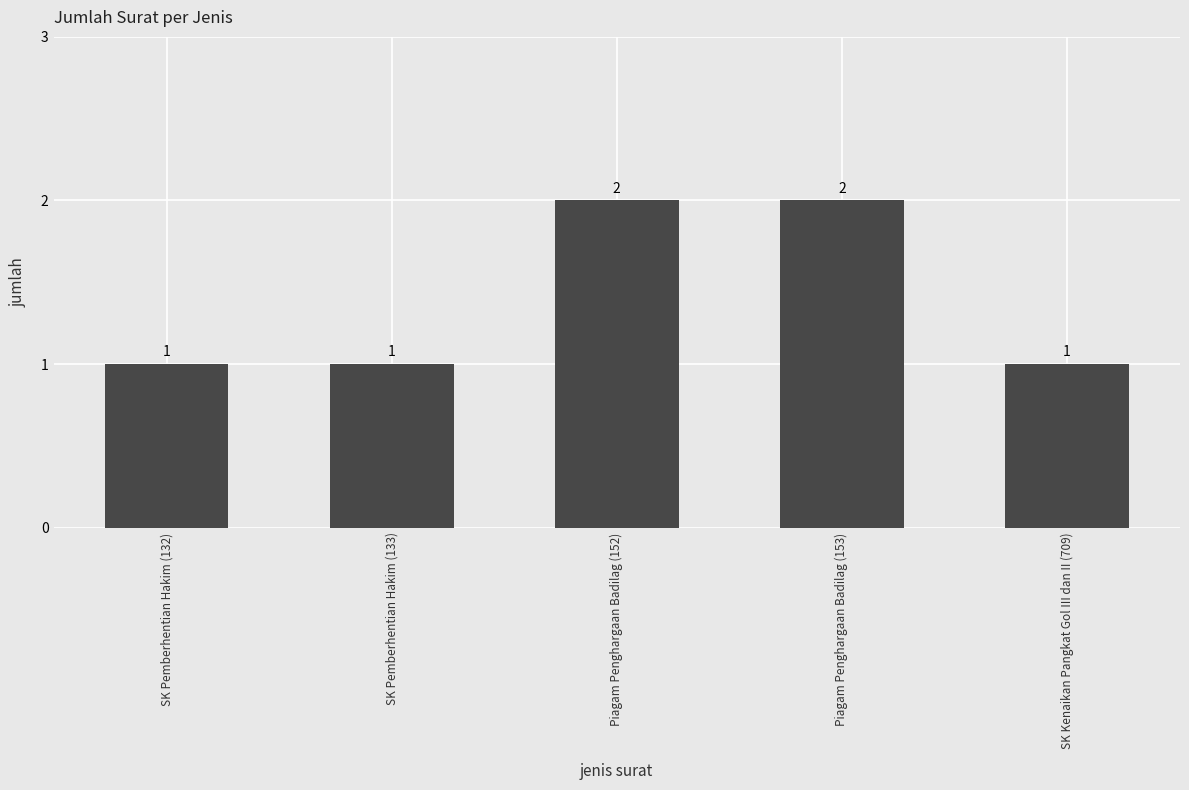

What is the average value?

1